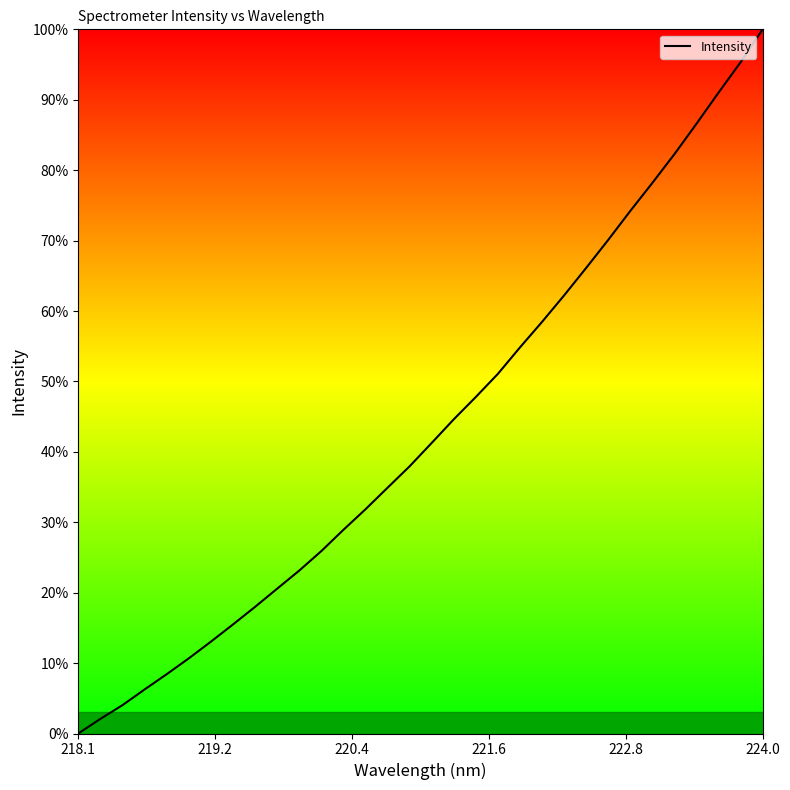

What is the greatest value displayed?

100.0